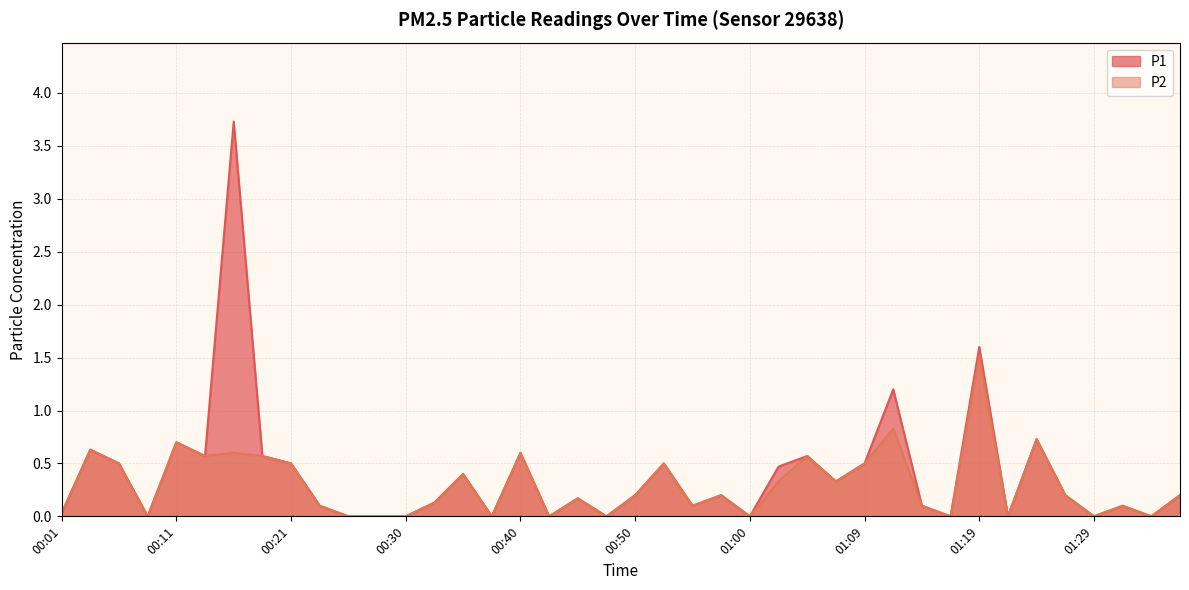

True or false: P2 and P1 intersect in this chart.

False